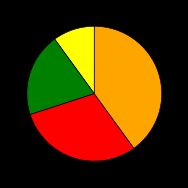

Is there a majority slice in this chart?

No